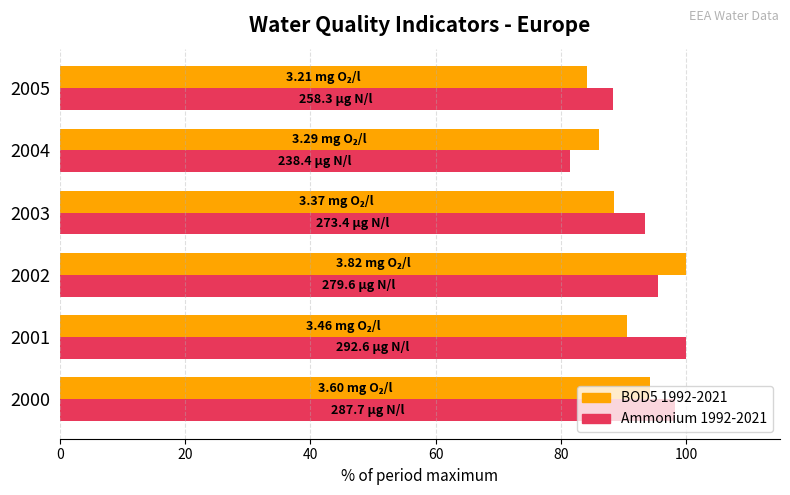

What is the spread (max minus min) of values at 2004?

4.6